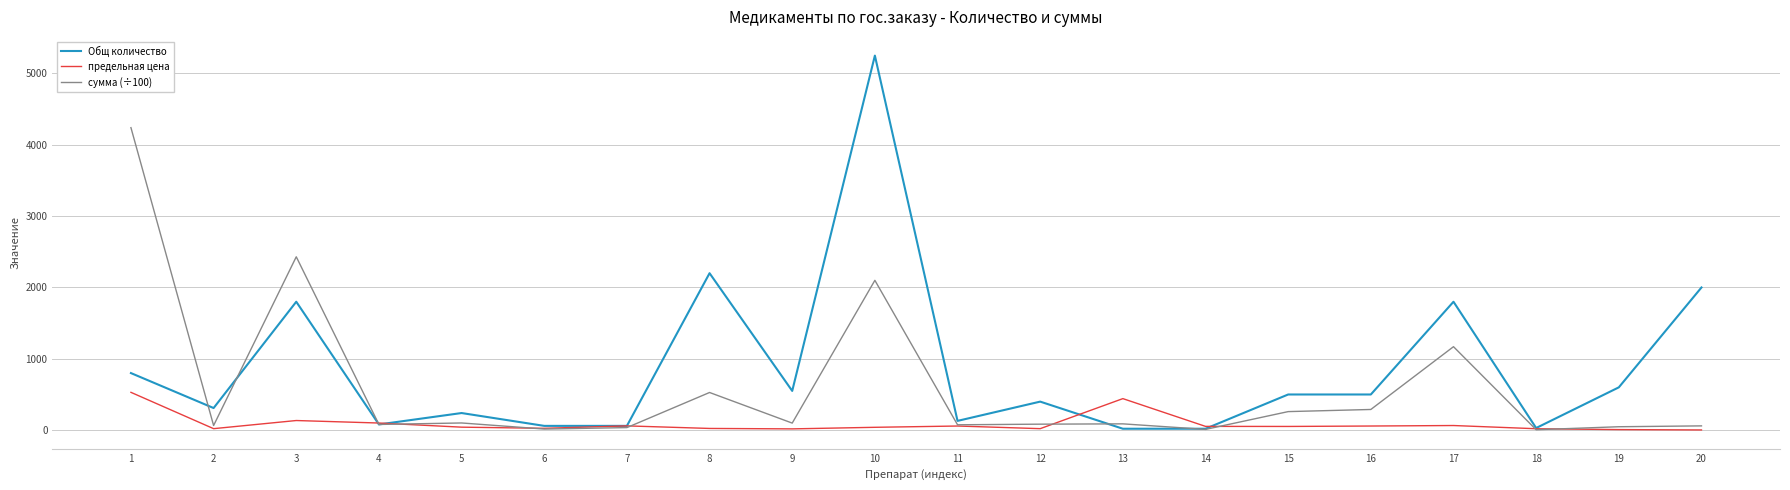

Which series has the largest total across all categories?

Общ количество